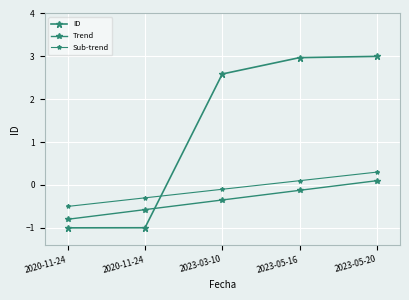

How many data points does each series have?

5